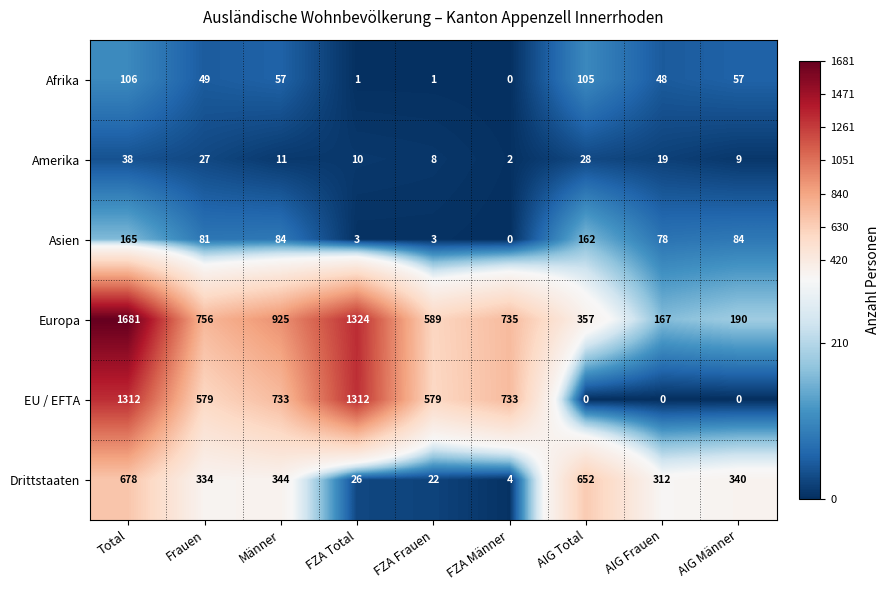

At how many categories does at least one series exceed 797?

3